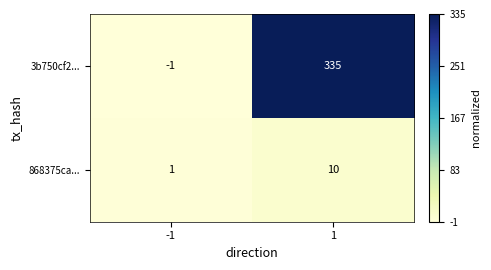

Which series has the largest total across all categories?

3b750cf2...